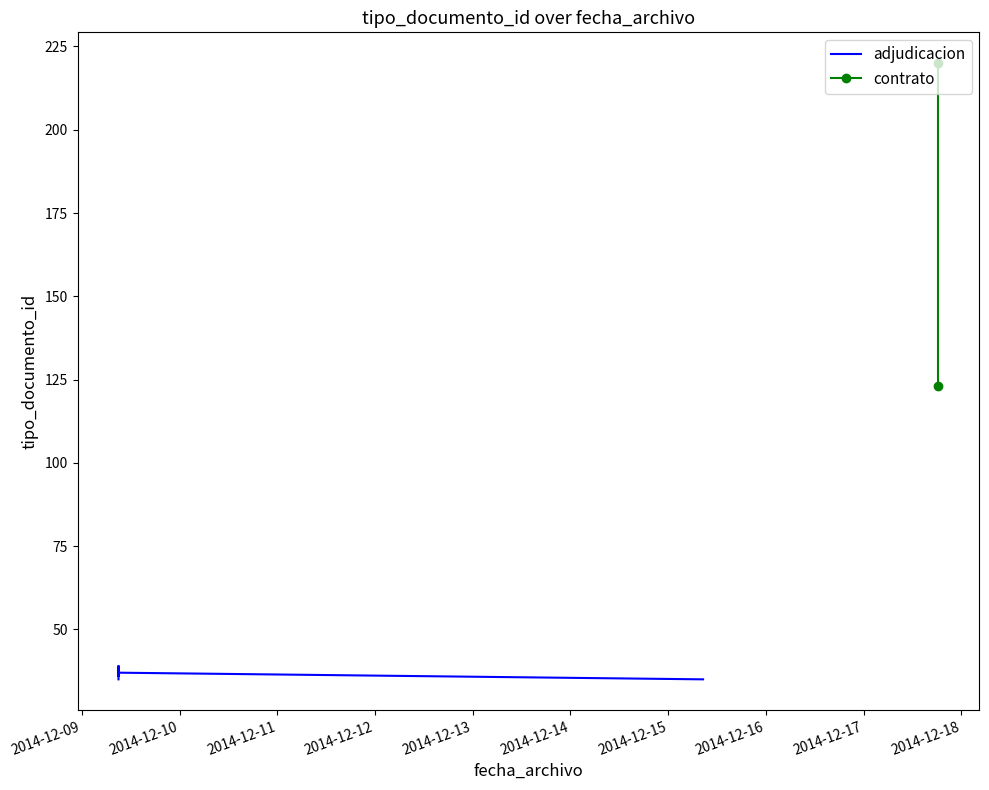

Rank the categories by value from lowest to highest.

2014-12-15 08:34:55, 2014-12-09 09:00:02, 2014-12-09 09:00:02, 2014-12-09 09:00:02, 2014-12-09 09:00:02, 2014-12-09 09:00:02, 2014-12-17 18:22:58, 2014-12-17 18:22:58